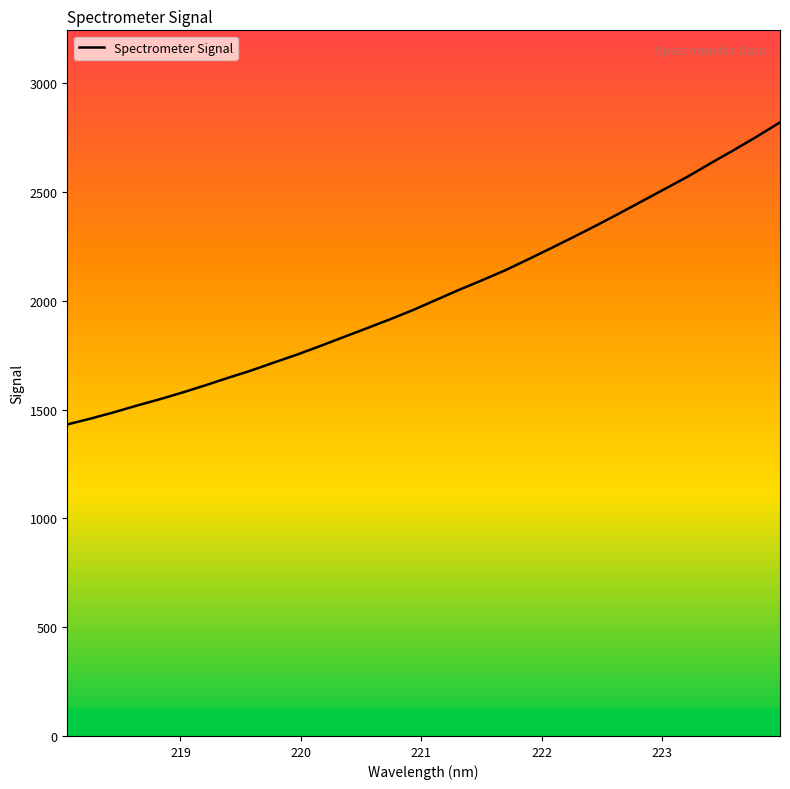

What is the smallest value displayed?

1431.5